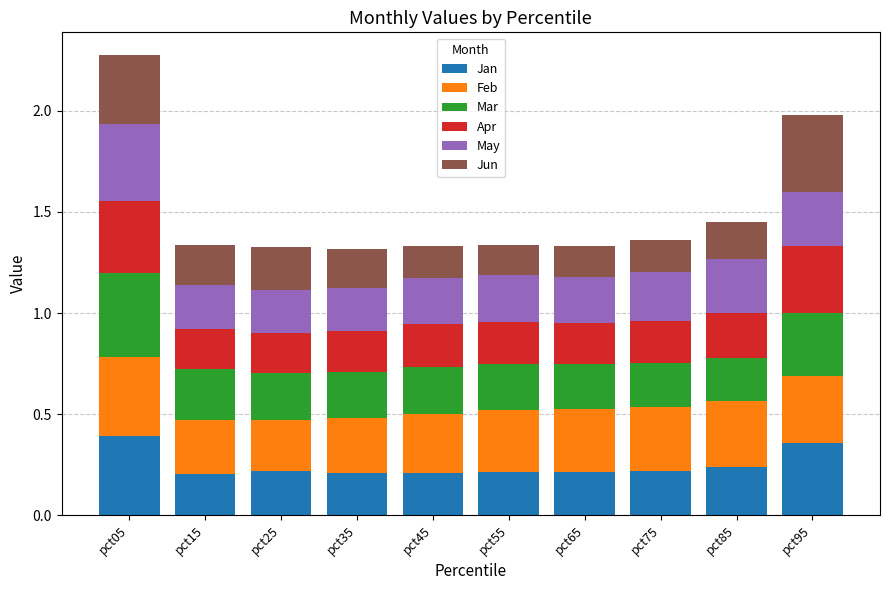

What is the sum of all Jan values?

2.5